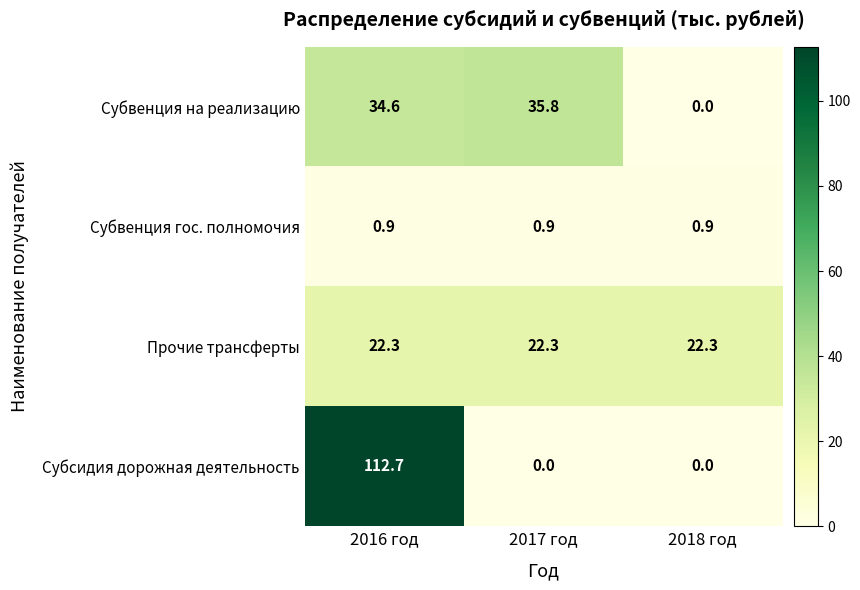

The value of Субвенция гос. полномочия at 2016 год is 1.2. True or false?

False